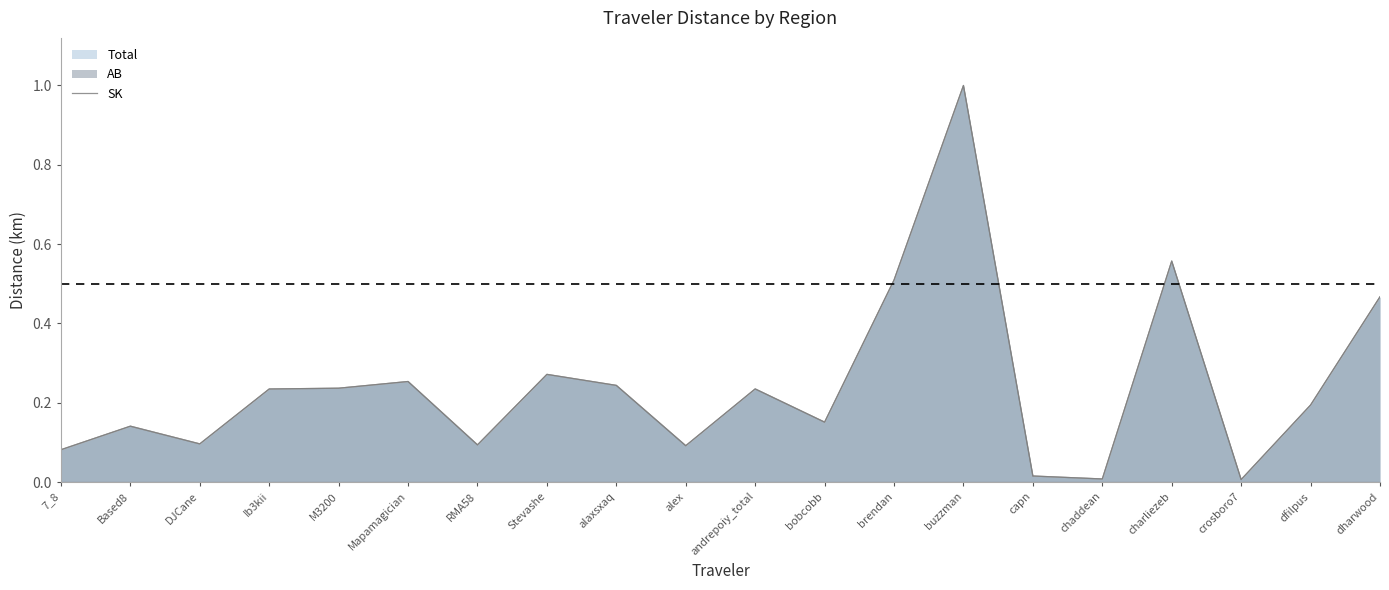

True or false: Total and AB cross at least once.

False